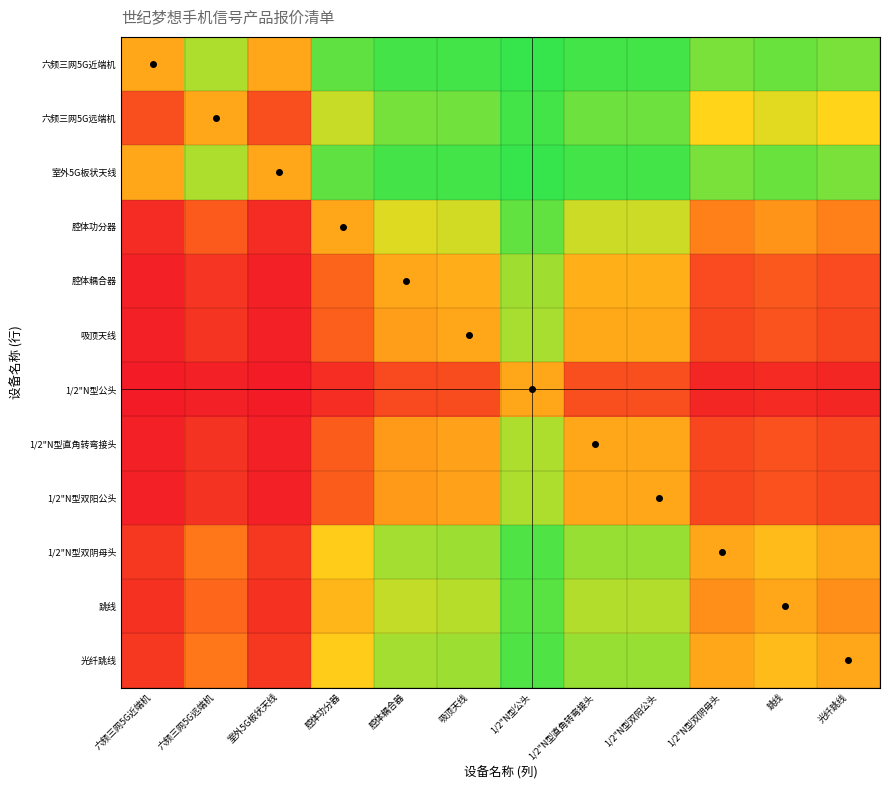

How many distinct data groups are displayed?

12